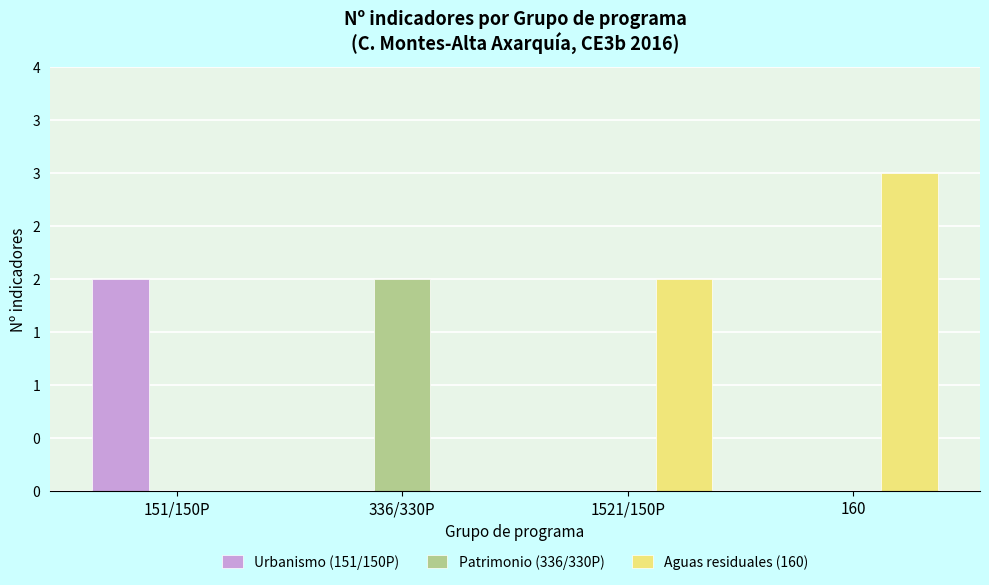

What are all the series names shown in the legend?

Urbanismo (151/150P), Patrimonio (336/330P), Aguas residuales (160)